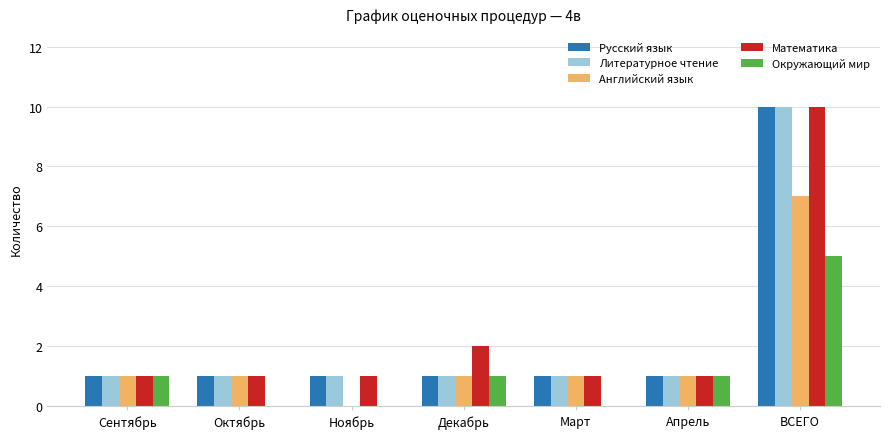

Is the value of Окружающий мир at Октябрь greater than the value of Математика at Декабрь?

No